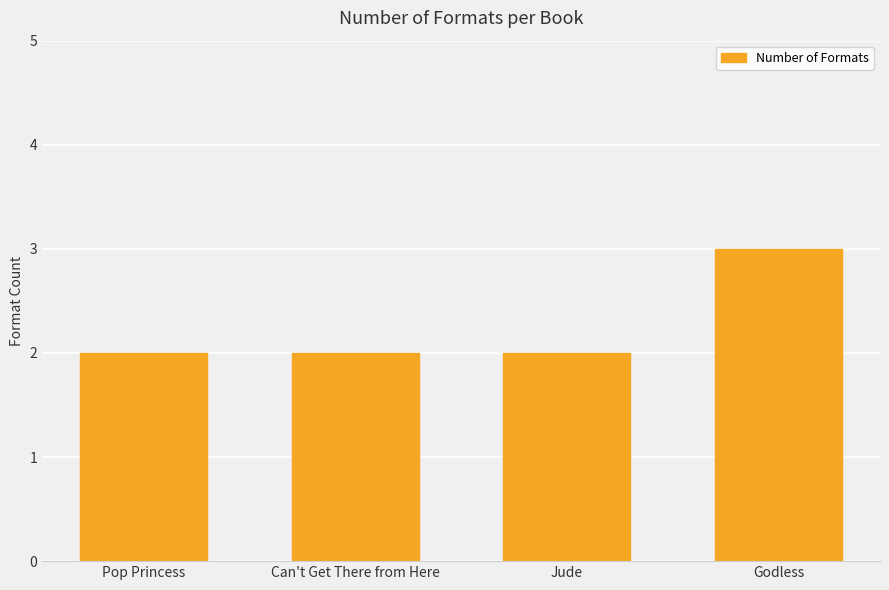

Which category has the highest value across all series?

Godless